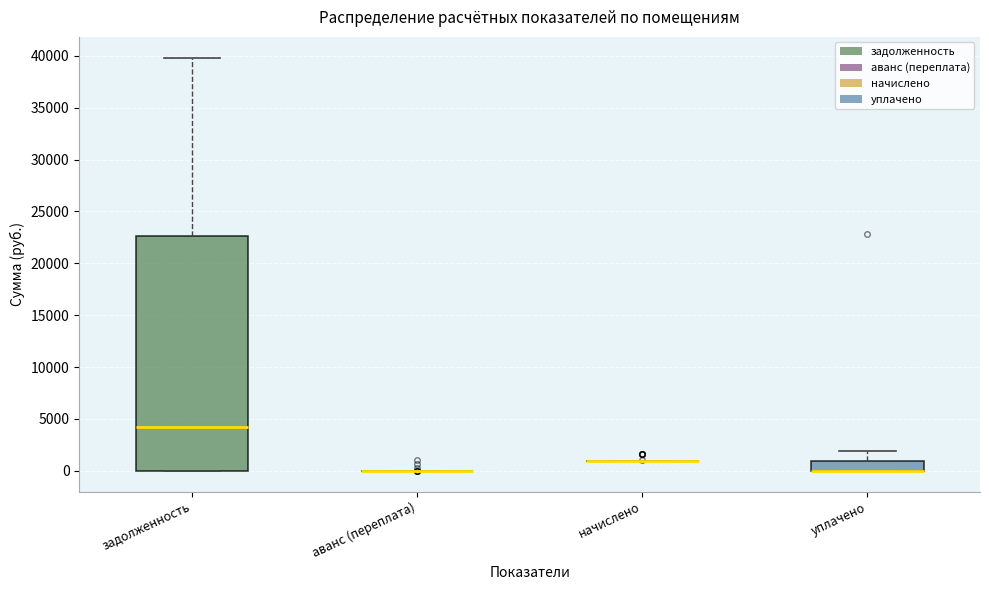

Reading left to right, transcribe this box plot: for each box, give where its median line is, the range the box spans, and where its two whiskers end, as read against the y-axis. The values are not printed on the chart, so give them approximately, as read against the axis.

задолженность: median 4500, box 0 to 22500, whiskers 0 to 40000
аванс (переплата): box collapsed to a line at 0, whiskers 0 to 0
начислено: box collapsed to a line at 1000, whiskers 1000 to 1000
уплачено: median 0 (drawn on the box's lower edge), box 0 to 1000, whiskers 0 to 2000